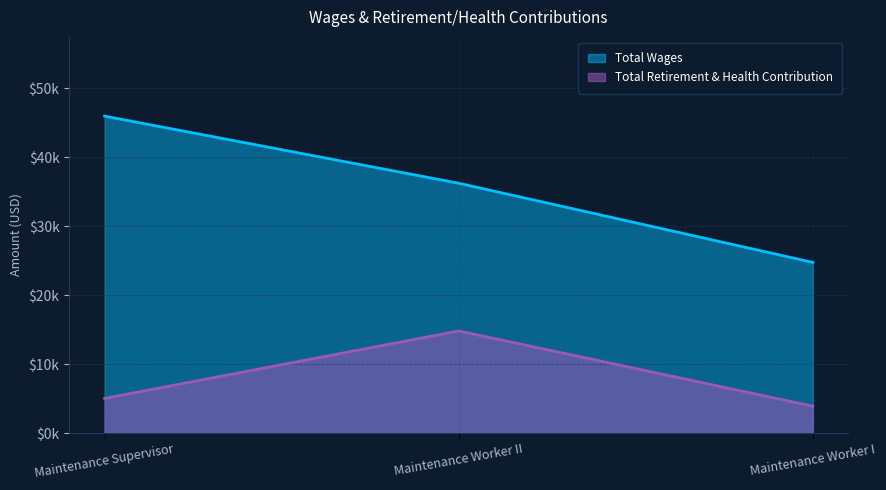

At which category is the sum across all series the highest?

Maintenance Worker II